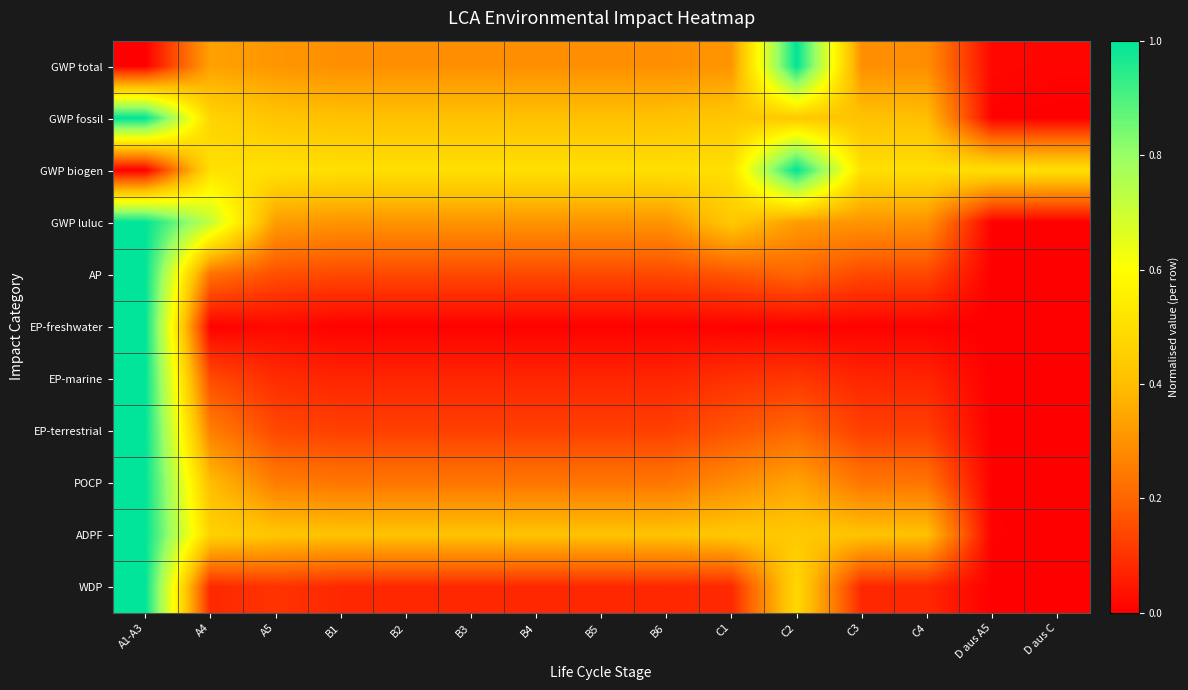

Reading left to right, extract all data points from this chart.

GWP total: A1-A3=0.0	A4=0.3	A5=0.3	B1=0.3	B2=0.3	B3=0.3	B4=0.3	B5=0.3	B6=0.3	C1=0.3	C2=1.0	C3=0.3	C4=0.3	D aus A5=0.0	D aus C=0.0
GWP fossil: A1-A3=1.0	A4=0.5	A5=0.4	B1=0.4	B2=0.4	B3=0.4	B4=0.4	B5=0.4	B6=0.4	C1=0.4	C2=0.4	C3=0.4	C4=0.4	D aus A5=0.0	D aus C=0.0
GWP biogen: A1-A3=0.0	A4=0.5	A5=0.5	B1=0.5	B2=0.5	B3=0.5	B4=0.5	B5=0.5	B6=0.5	C1=0.5	C2=1.0	C3=0.5	C4=0.5	D aus A5=0.5	D aus C=0.5
GWP luluc: A1-A3=1.0	A4=0.7	A5=0.3	B1=0.3	B2=0.3	B3=0.3	B4=0.3	B5=0.3	B6=0.3	C1=0.4	C2=0.3	C3=0.3	C4=0.3	D aus A5=0.0	D aus C=0.0
AP: A1-A3=1.0	A4=0.2	A5=0.2	B1=0.1	B2=0.1	B3=0.1	B4=0.1	B5=0.1	B6=0.1	C1=0.2	C2=0.2	C3=0.1	C4=0.1	D aus A5=0.0	D aus C=0.0
EP-freshwater: A1-A3=1.0	A4=0.0	A5=0.0	B1=0.0	B2=0.0	B3=0.0	B4=0.0	B5=0.0	B6=0.0	C1=0.0	C2=0.0	C3=0.0	C4=0.0	D aus A5=0.0	D aus C=0.0
EP-marine: A1-A3=1.0	A4=0.1	A5=0.1	B1=0.1	B2=0.1	B3=0.1	B4=0.1	B5=0.1	B6=0.1	C1=0.1	C2=0.1	C3=0.1	C4=0.1	D aus A5=0.0	D aus C=0.0
EP-terrestrial: A1-A3=1.0	A4=0.3	A5=0.1	B1=0.1	B2=0.1	B3=0.1	B4=0.1	B5=0.1	B6=0.1	C1=0.2	C2=0.2	C3=0.1	C4=0.1	D aus A5=0.0	D aus C=0.0
POCP: A1-A3=1.0	A4=0.4	A5=0.3	B1=0.2	B2=0.2	B3=0.2	B4=0.2	B5=0.2	B6=0.2	C1=0.3	C2=0.3	C3=0.2	C4=0.2	D aus A5=0.0	D aus C=0.0
ADPF: A1-A3=1.0	A4=0.5	A5=0.4	B1=0.4	B2=0.4	B3=0.4	B4=0.4	B5=0.4	B6=0.4	C1=0.4	C2=0.4	C3=0.4	C4=0.4	D aus A5=0.0	D aus C=0.0
WDP: A1-A3=1.0	A4=0.1	A5=0.1	B1=0.1	B2=0.1	B3=0.1	B4=0.1	B5=0.1	B6=0.1	C1=0.1	C2=0.5	C3=0.1	C4=0.1	D aus A5=0.0	D aus C=0.0